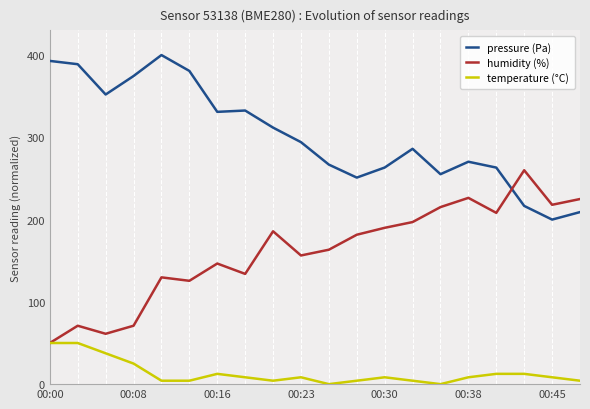

List the series in order of their overall mean, highest first.

pressure (Pa), humidity (%), temperature (°C)